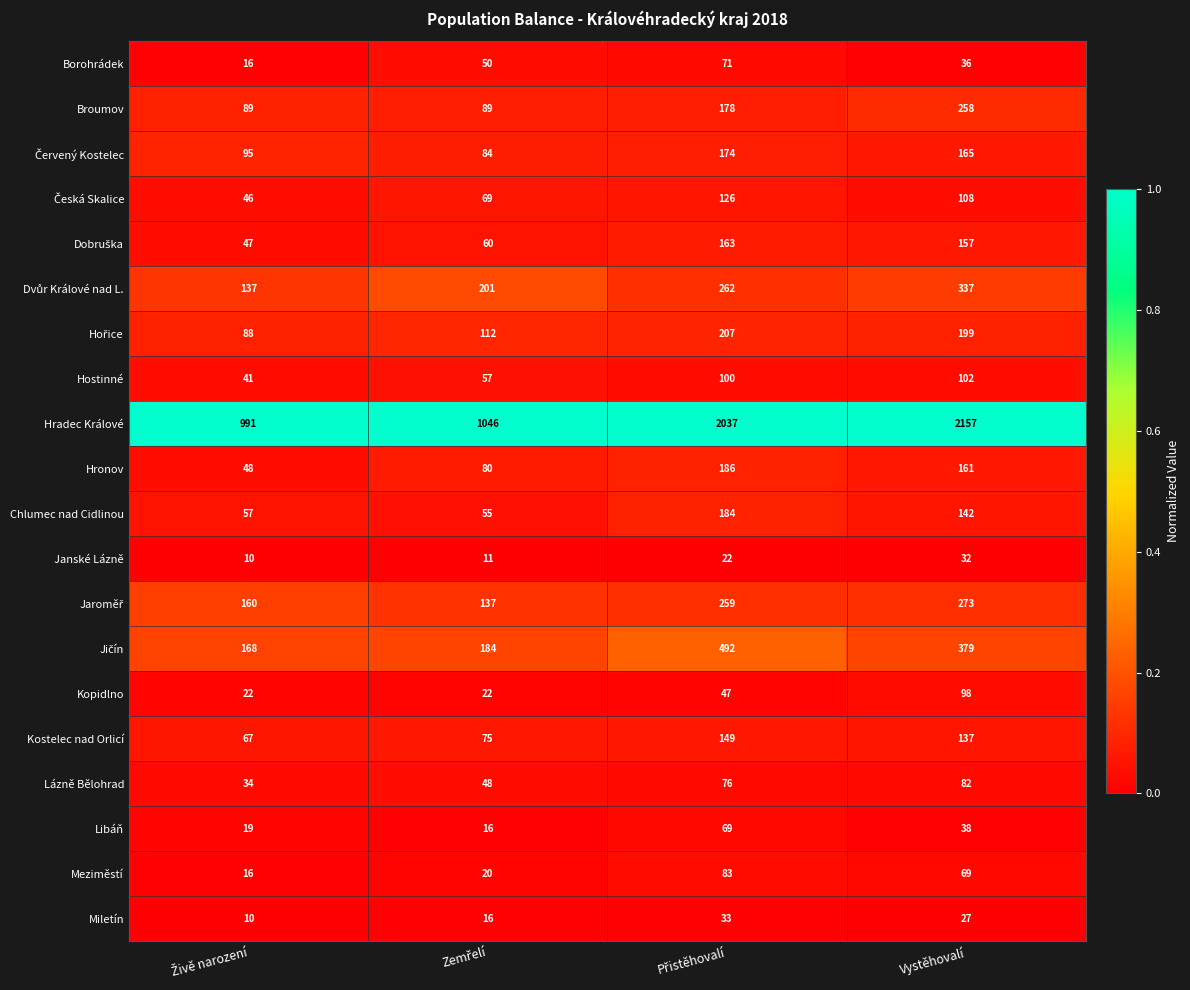

What is the maximum value shown in the chart?

2157